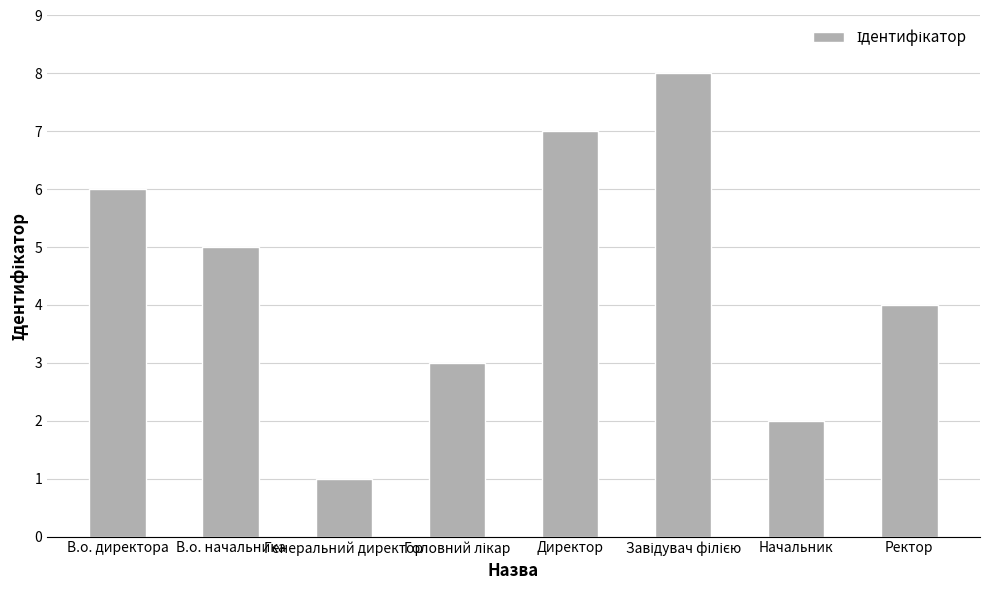

At which label is the value closest to 4?

Ректор